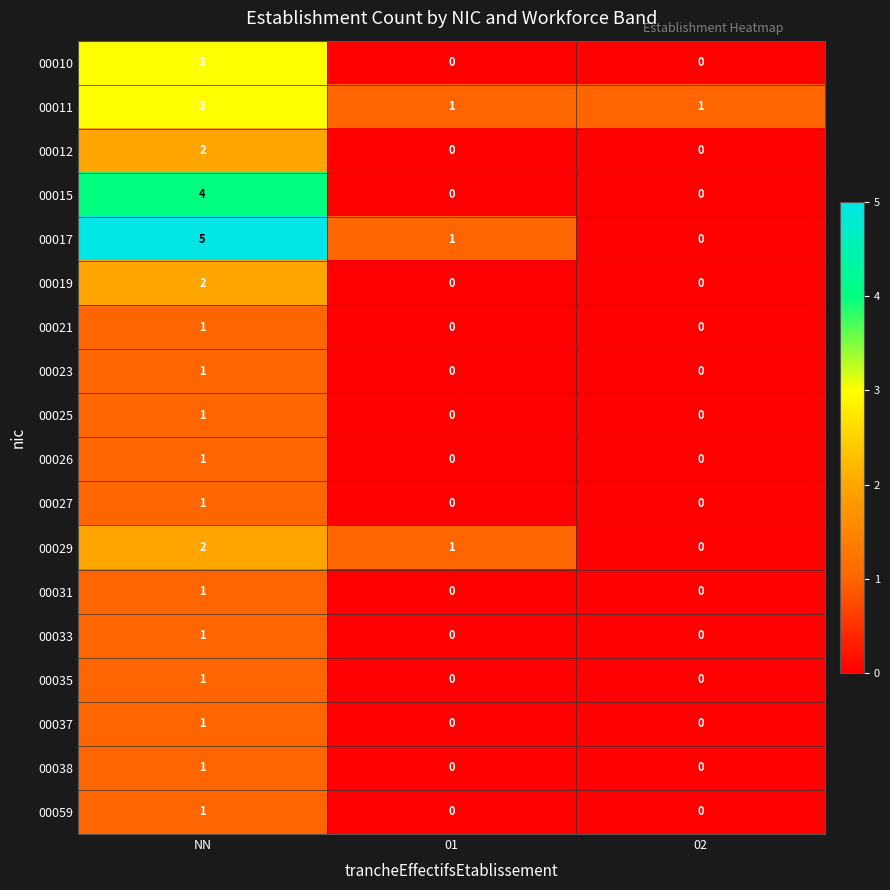

What is the sum of the 00011 values at 01 and NN?

4